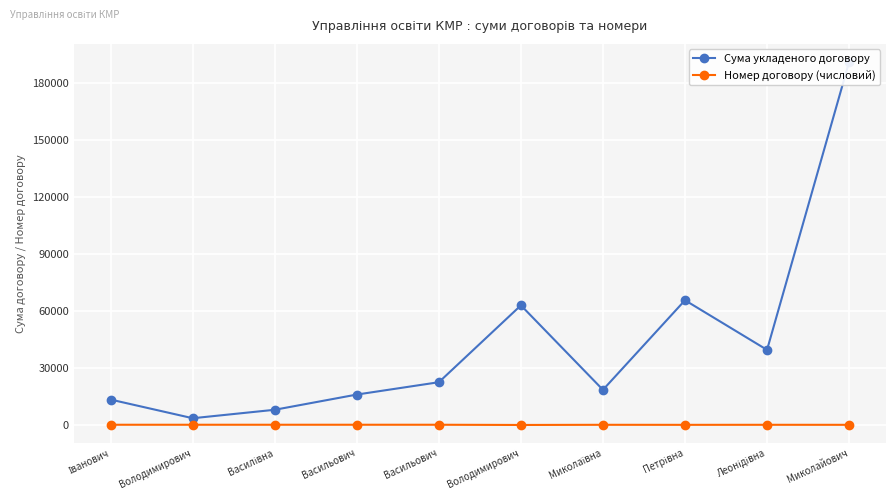

True or false: Сума укладеного договору has more than 1 interior local peaks.

True